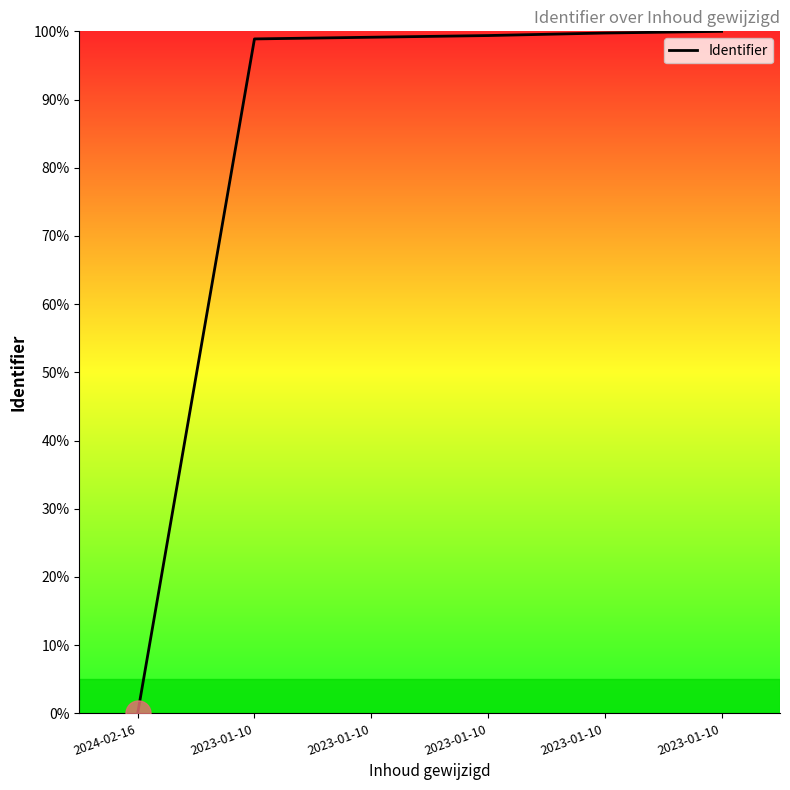

True or false: the data shows 55.7 at 2023-01-10.

False